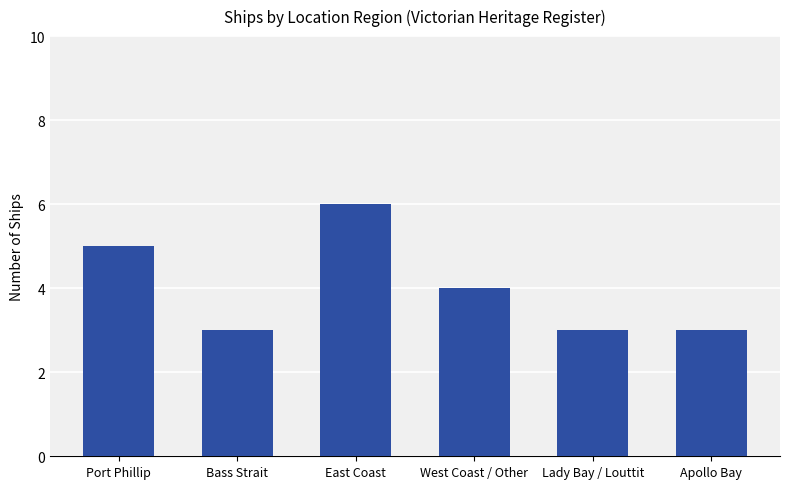

What is the approximate value at Apollo Bay?

3